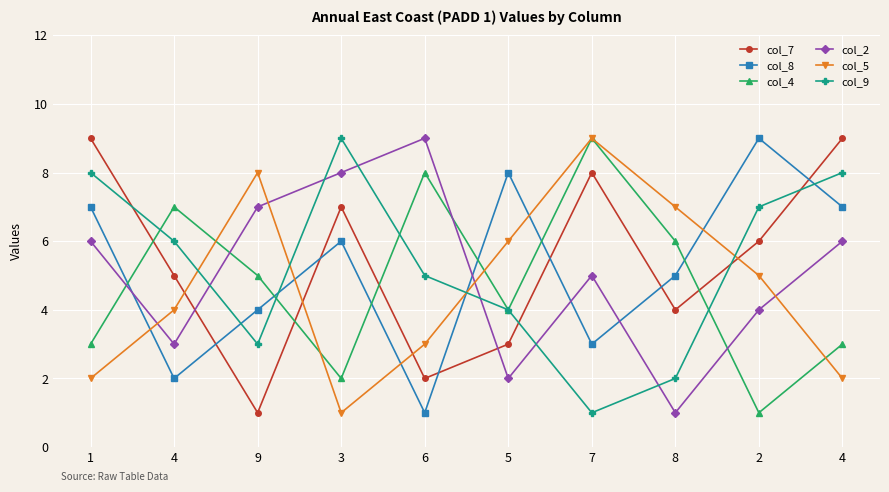

Between 4 and 2, which series saw the biggest shift?

col_8